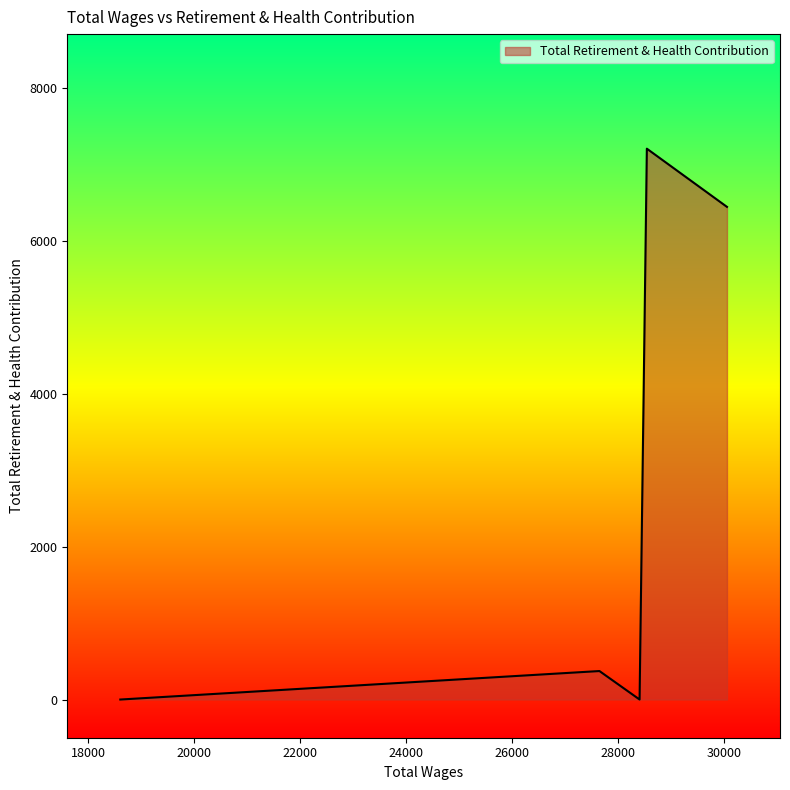

Rank the categories by value from highest to lowest.

28540.0, 28540.0, 30051.0, 27646.0, 28403.0, 28403.0, 18610.0